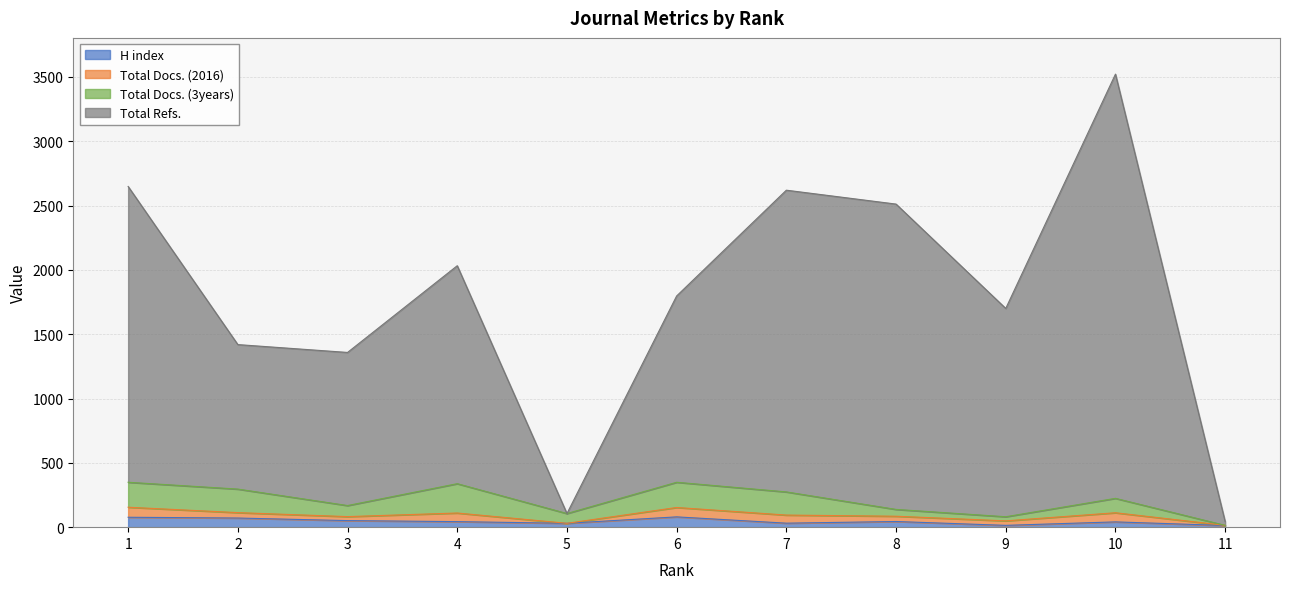

Where is the first local maximum for Total Refs.?

4